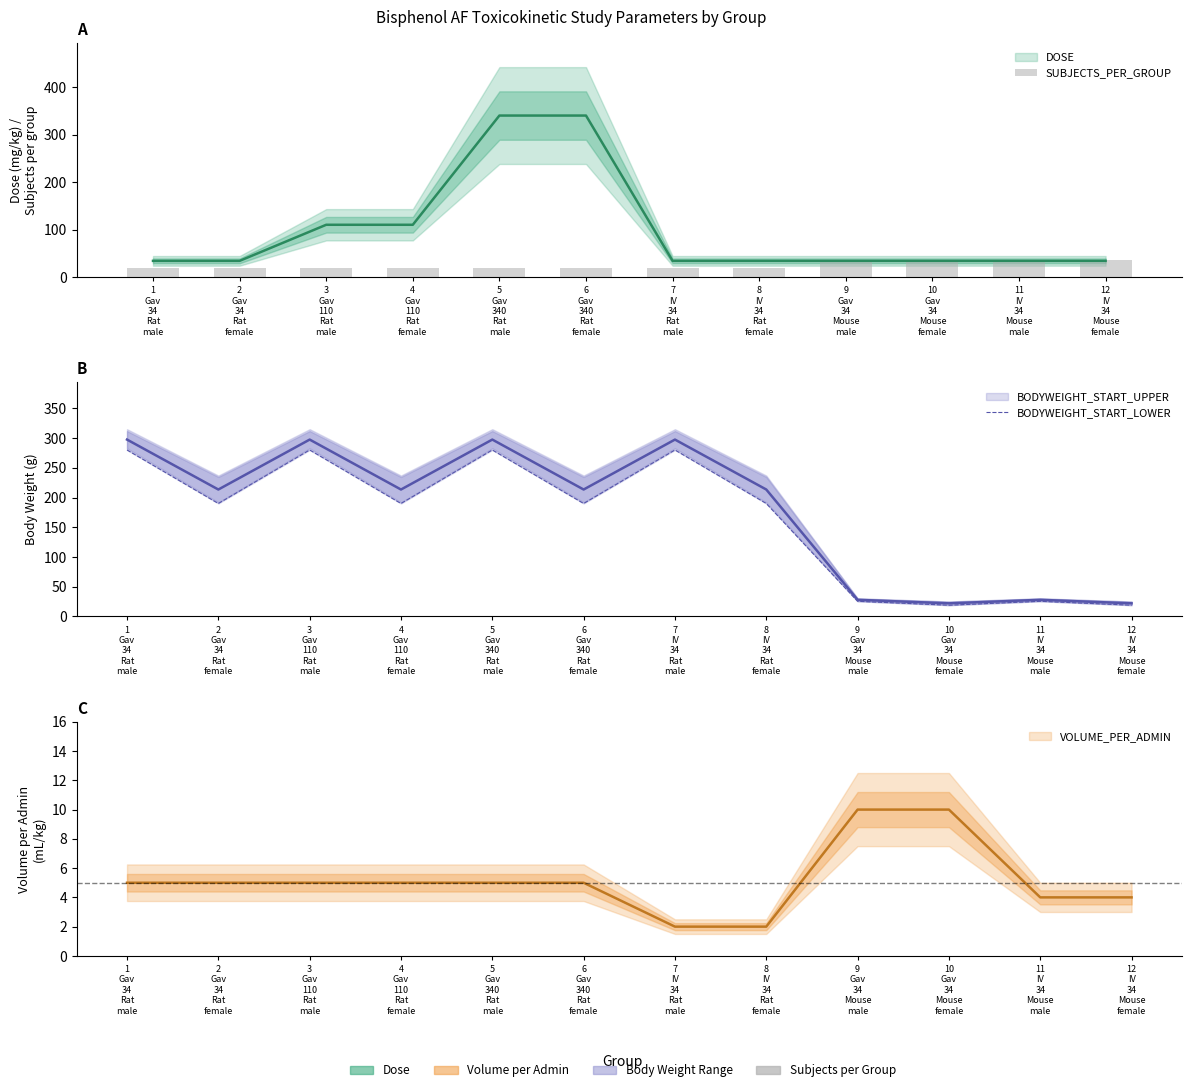

Which has a higher value, 4
Gav
110
Rat
female or 7
IV
34
Rat
male?

7
IV
34
Rat
male